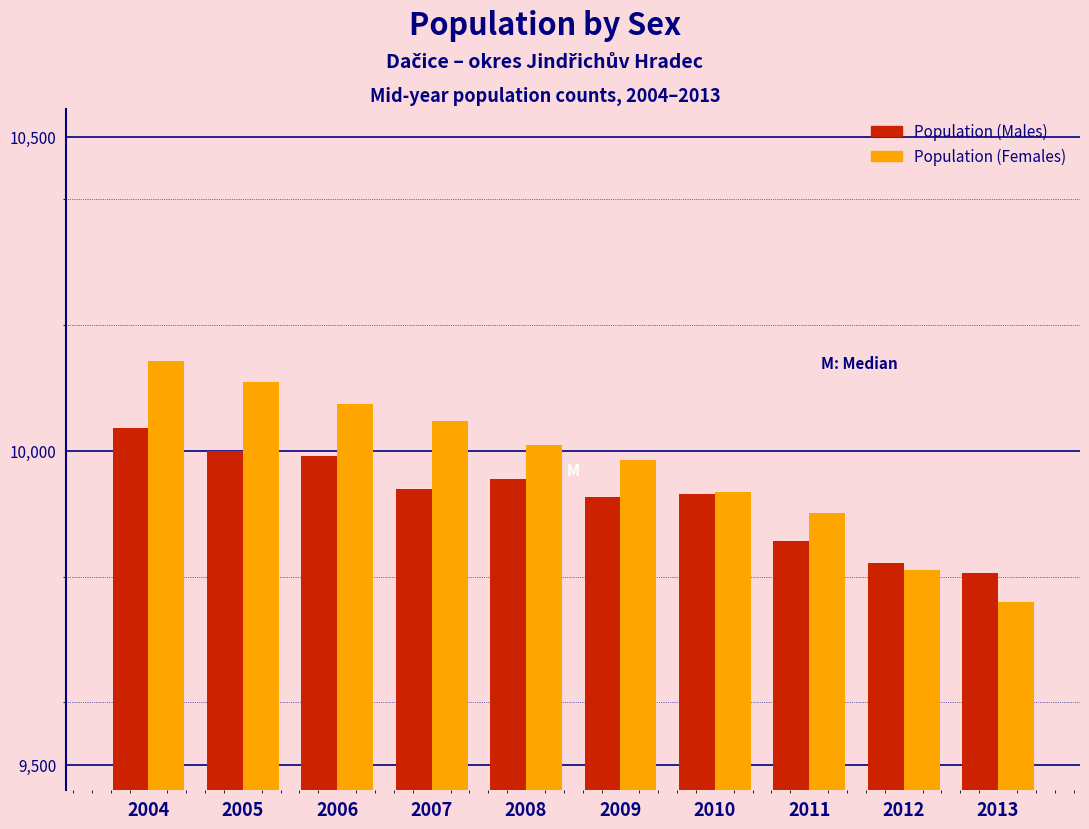

Reading right to left, extract all data points from this chart.

Population (Males): 2013=9805	2012=9821	2011=9857	2010=9932	2009=9926	2008=9955	2007=9940	2006=9992	2005=9999	2004=10037
Population (Females): 2013=9760	2012=9811	2011=9901	2010=9935	2009=9986	2008=10009	2007=10048	2006=10075	2005=10110	2004=10143